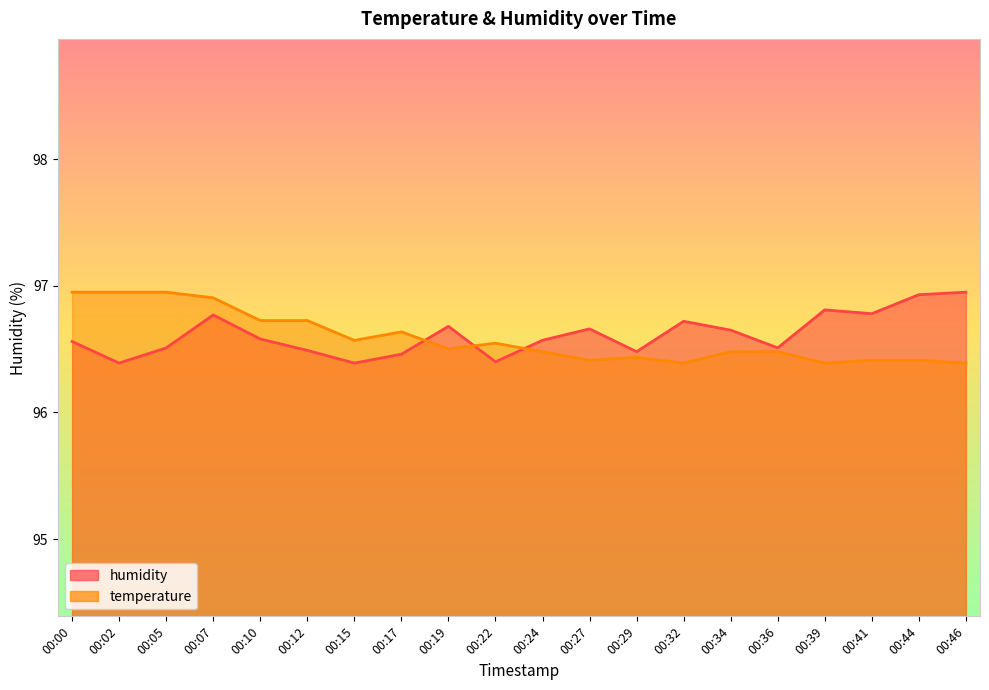

Between which two adjacent categories do humidity and temperature first intersect?

00:17 and 00:19